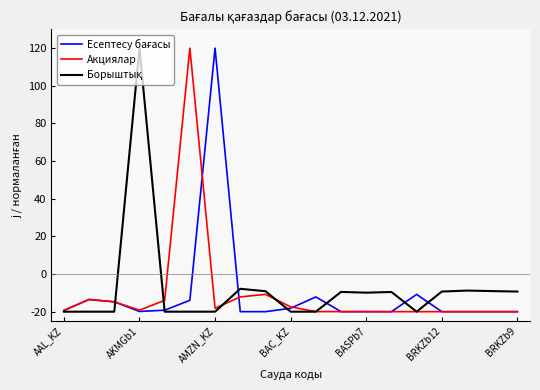

What is the lowest value of the Акциялар series?

-20.0